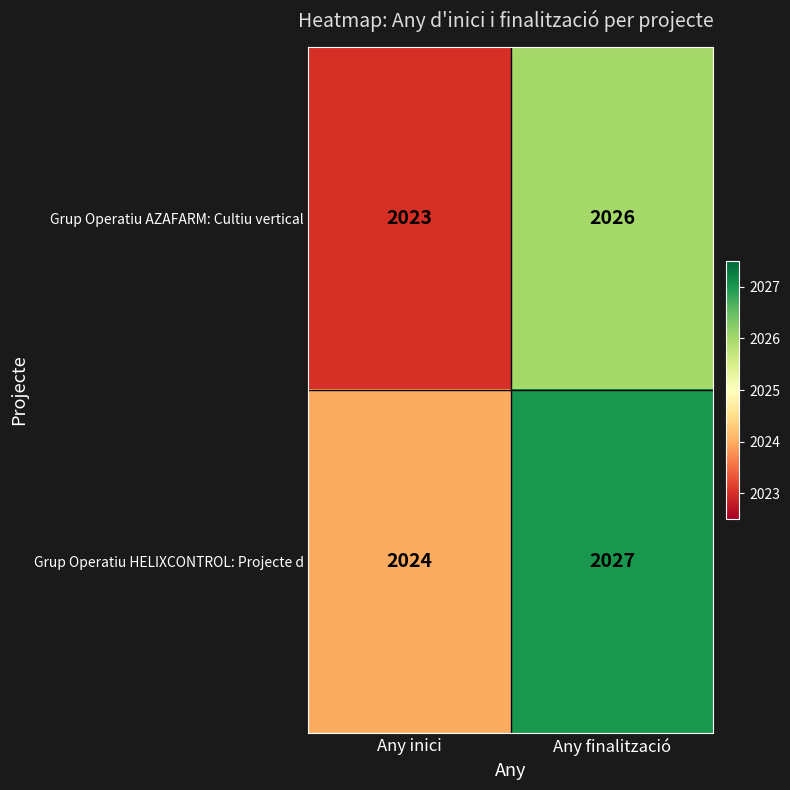

The value of Grup Operatiu HELIXCONTROL: Projecte d at Any inici is 921. True or false?

False